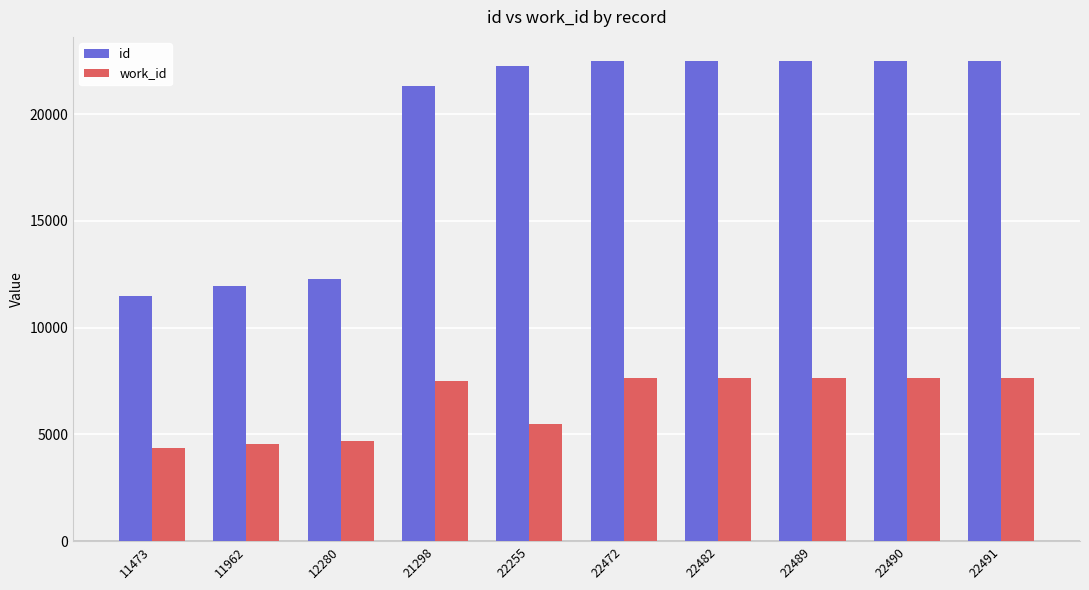

What is the difference between the maximum and minimum values in the work_id series?

3268